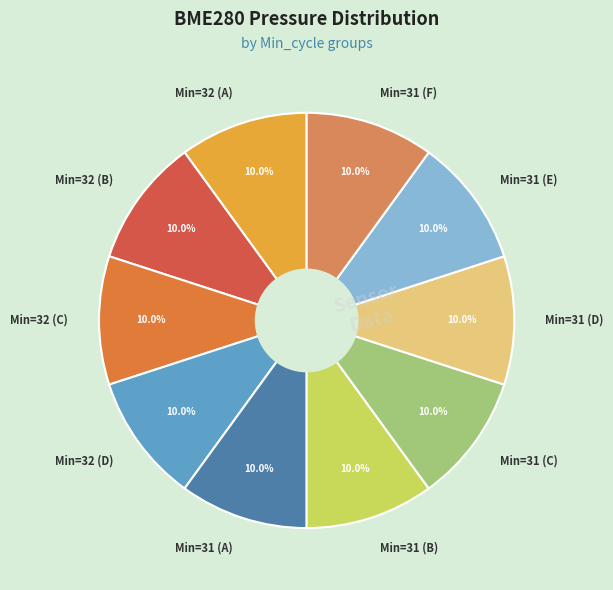

Is there a majority slice in this chart?

No